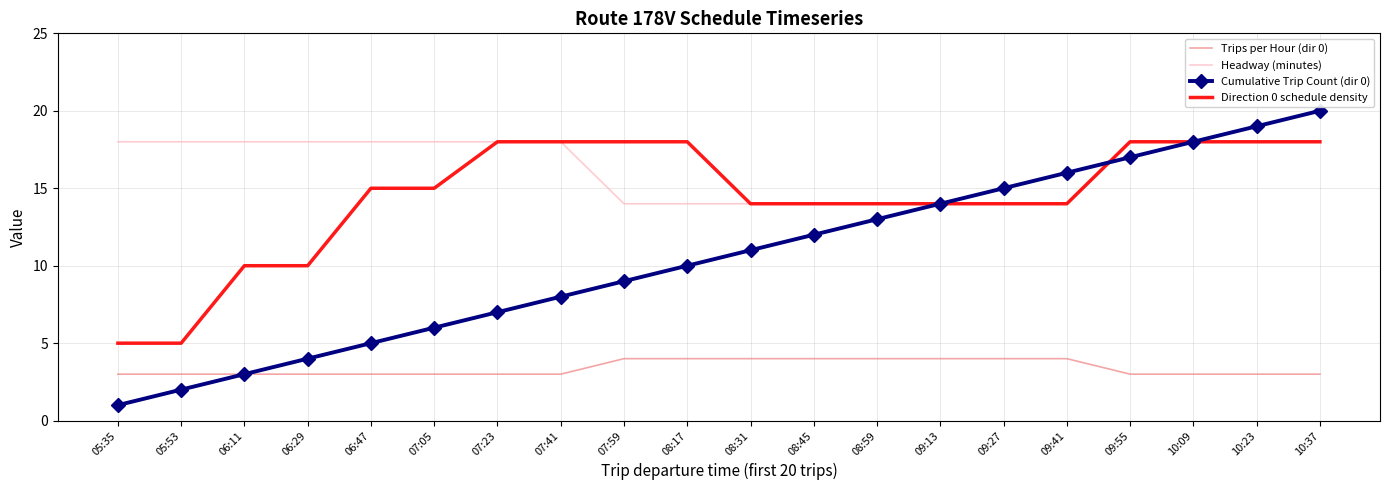

Is the value of Cumulative Trip Count (dir 0) at 05:53 greater than the value of Direction 0 schedule density at 08:31?

No